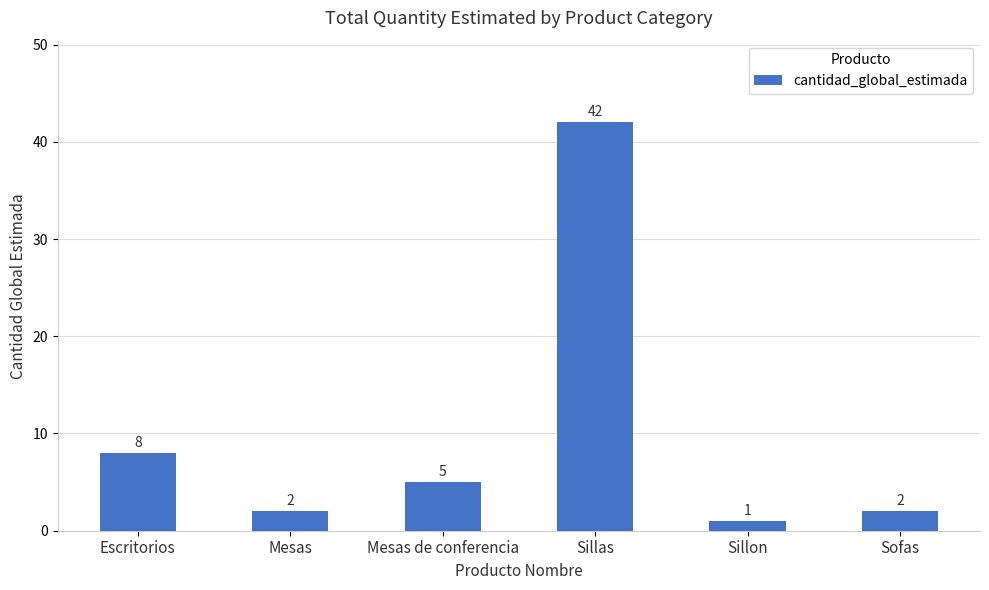

What is the greatest value displayed?

42